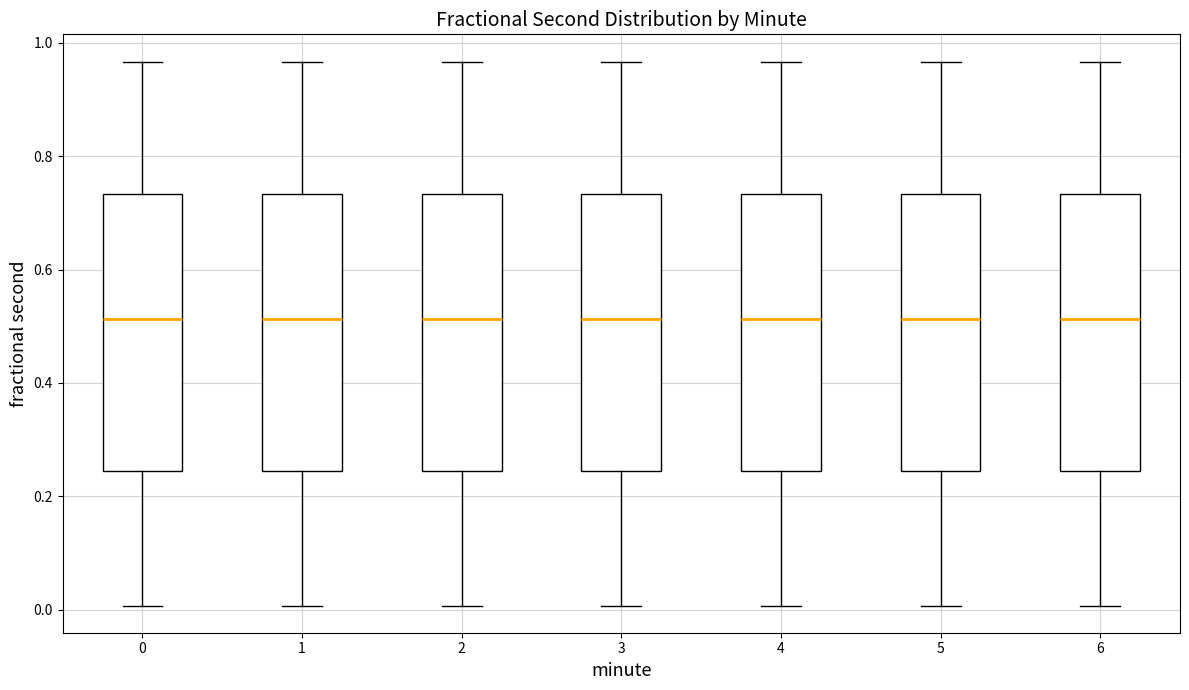

Reading left to right, read every box against the y-axis: the position of its median line, the range the box covers, and the ends of its whiskers. The values are not printed on the chart, so give them approximately, as read against the axis.

0: median 0.52, box 0.24 to 0.74, whiskers 0.00 to 0.96
1: median 0.52, box 0.24 to 0.74, whiskers 0.00 to 0.96
2: median 0.52, box 0.24 to 0.74, whiskers 0.00 to 0.96
3: median 0.52, box 0.24 to 0.74, whiskers 0.00 to 0.96
4: median 0.52, box 0.24 to 0.74, whiskers 0.00 to 0.96
5: median 0.52, box 0.24 to 0.74, whiskers 0.00 to 0.96
6: median 0.52, box 0.24 to 0.74, whiskers 0.00 to 0.96